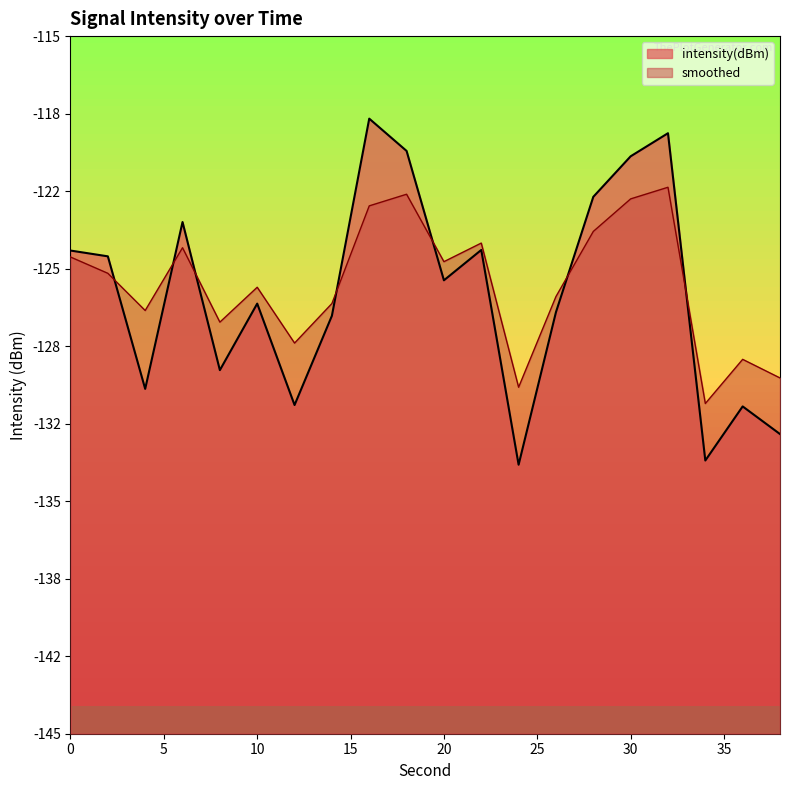

Reading right to left, list all the values displayed in this chart.

intensity(dBm): -132.1	-130.9	-133.3	-119.2	-120.2	-121.9	-126.9	-133.4	-124.2	-125.5	-119.9	-118.5	-127.0	-130.9	-126.5	-129.4	-123.0	-130.2	-124.5	-124.2
smoothed: -129.7	-128.9	-130.8	-121.5	-122.0	-123.4	-126.2	-130.1	-123.9	-124.7	-121.8	-122.3	-126.5	-128.2	-125.8	-127.3	-124.1	-126.8	-125.2	-124.5